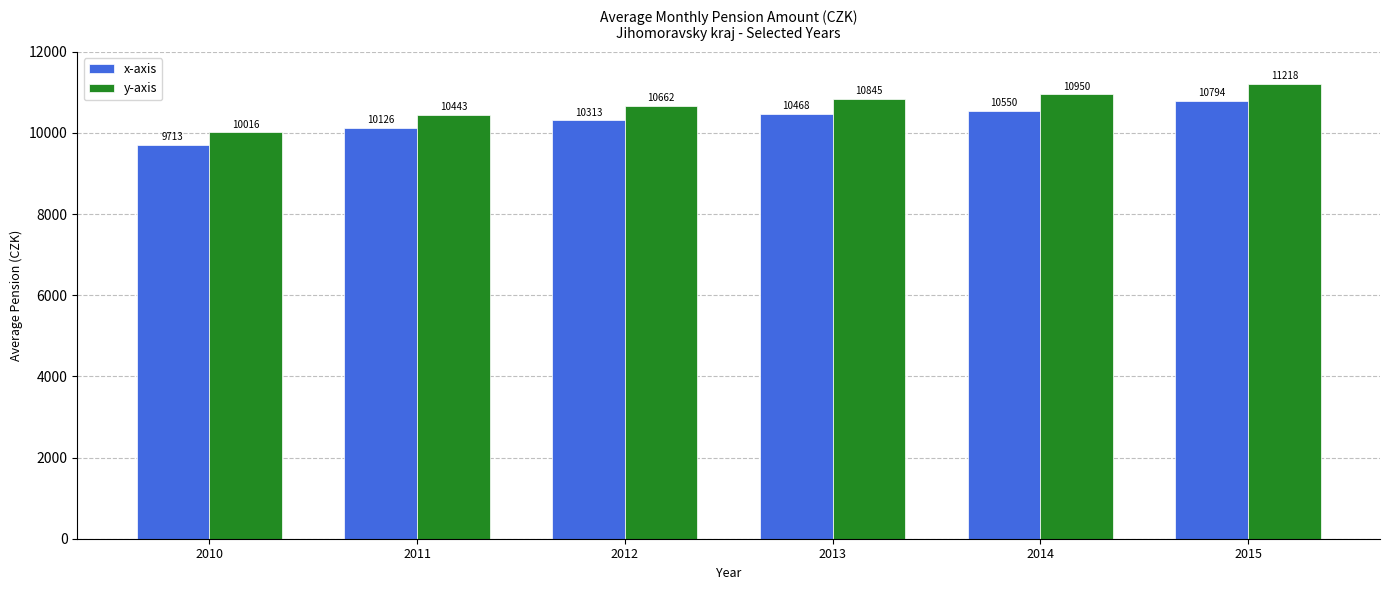

Between 2011 and 2012, which series saw the biggest shift?

y-axis